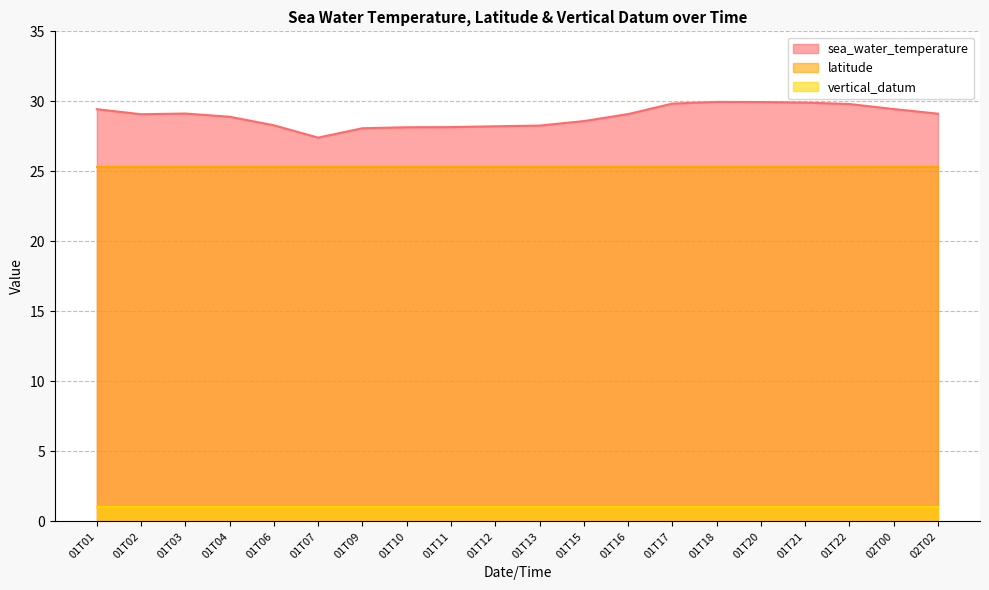

At 01T02, list the series in order from smallest to largest.

vertical_datum, latitude, sea_water_temperature